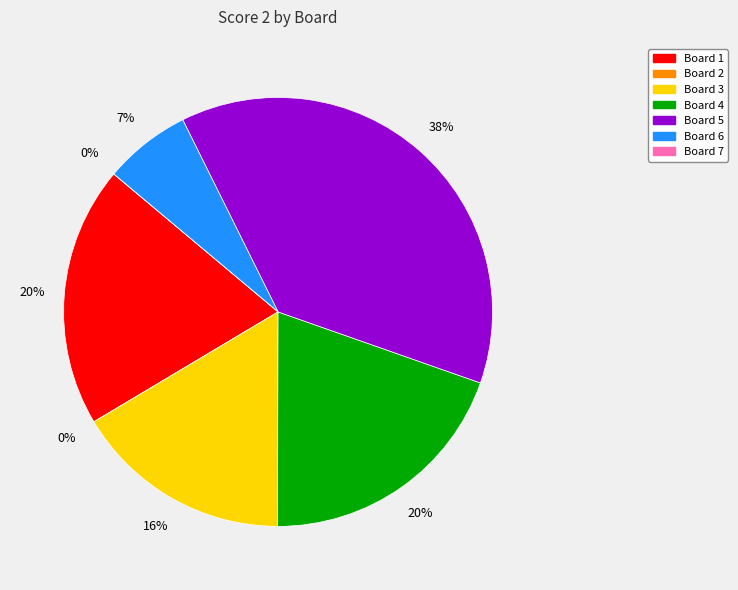

What is the change in value from Board 2 to Board 6?

+4